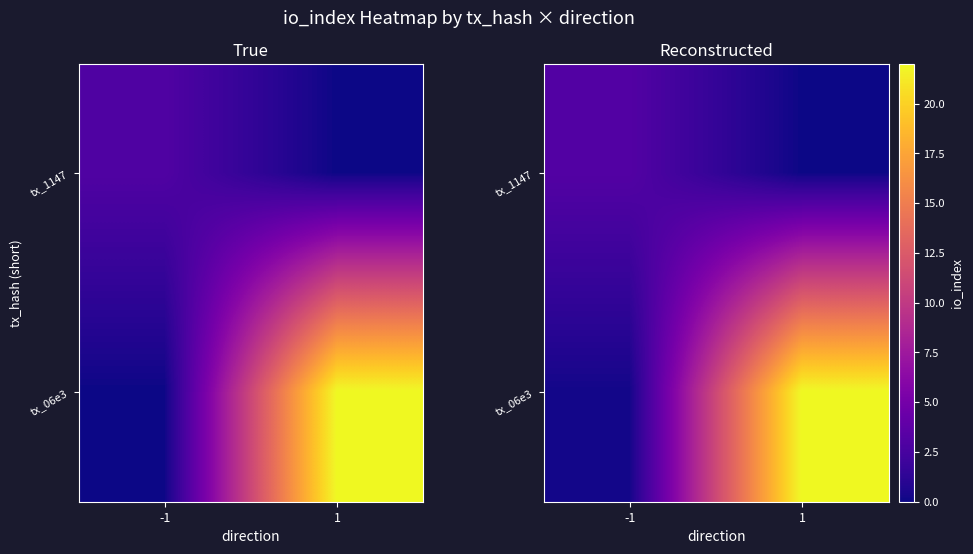

What is the greatest value displayed?

22.0